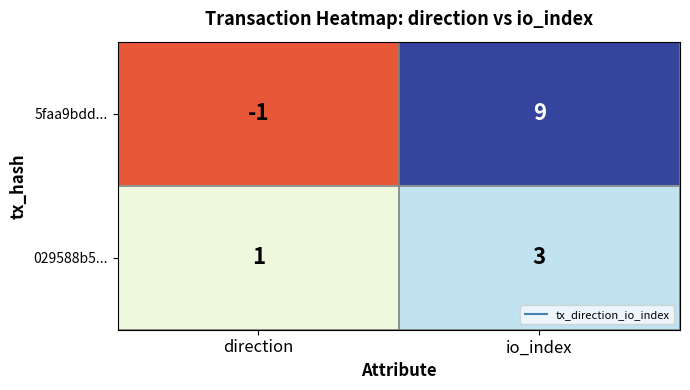

Between direction and io_index, which series saw the biggest shift?

5faa9bdd...